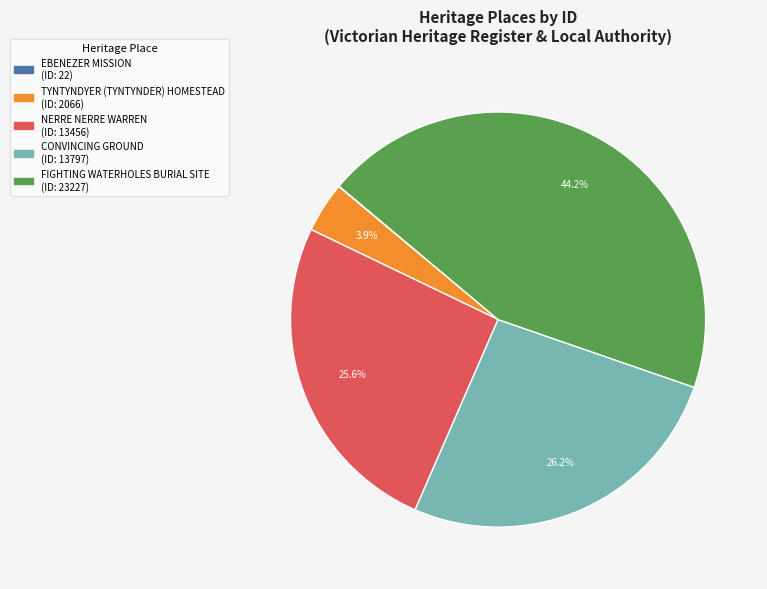

Between CONVINCING GROUND and FIGHTING WATERHOLES BURIAL SITE, which is larger?

FIGHTING WATERHOLES BURIAL SITE